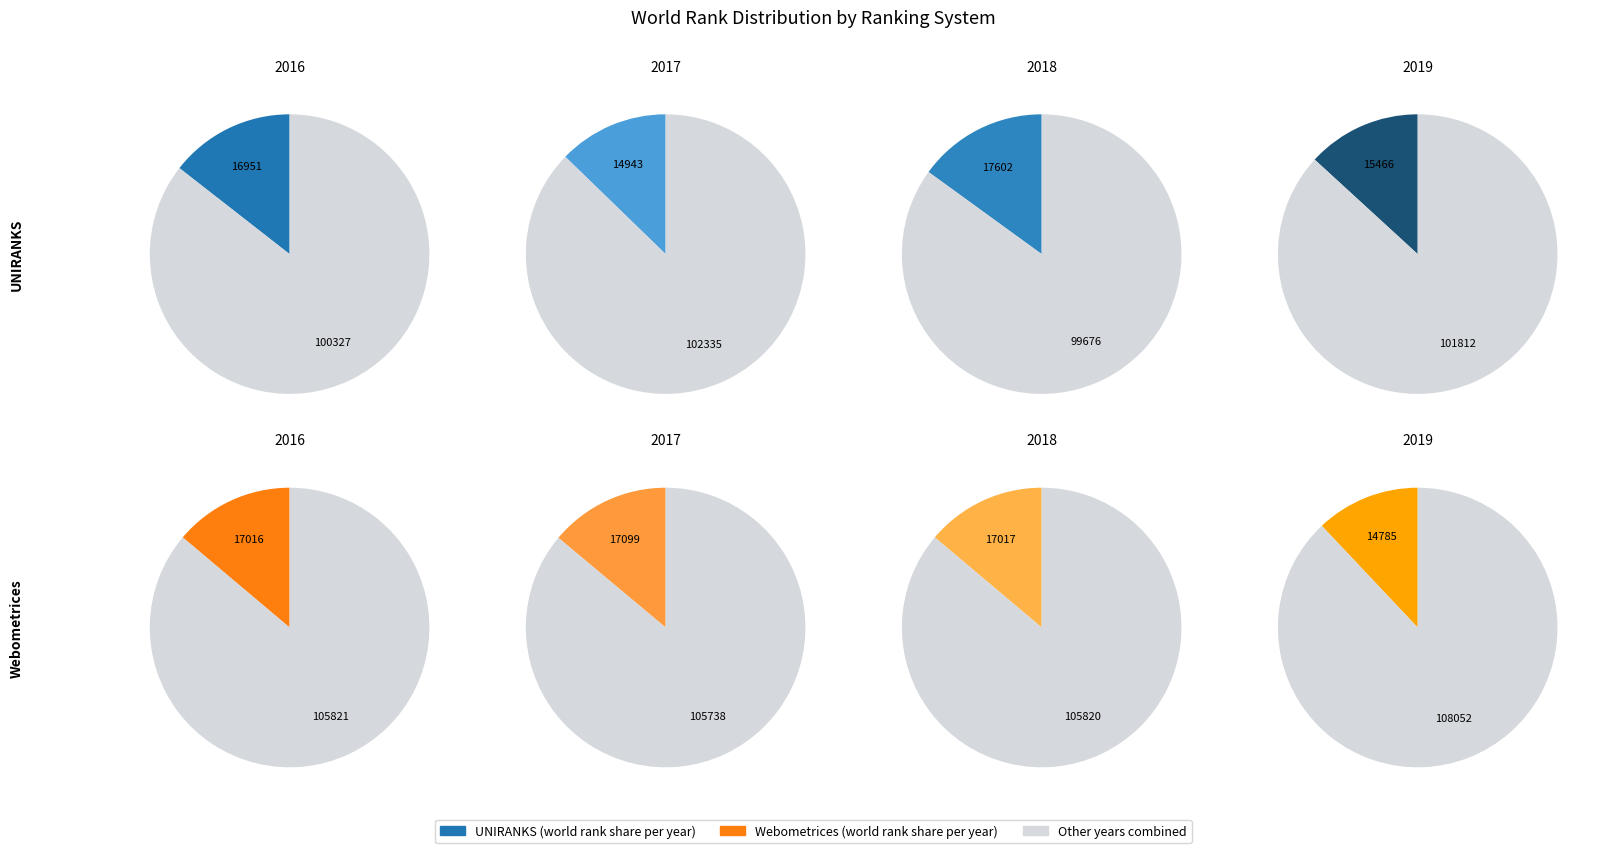

Which slice is the largest?

2018